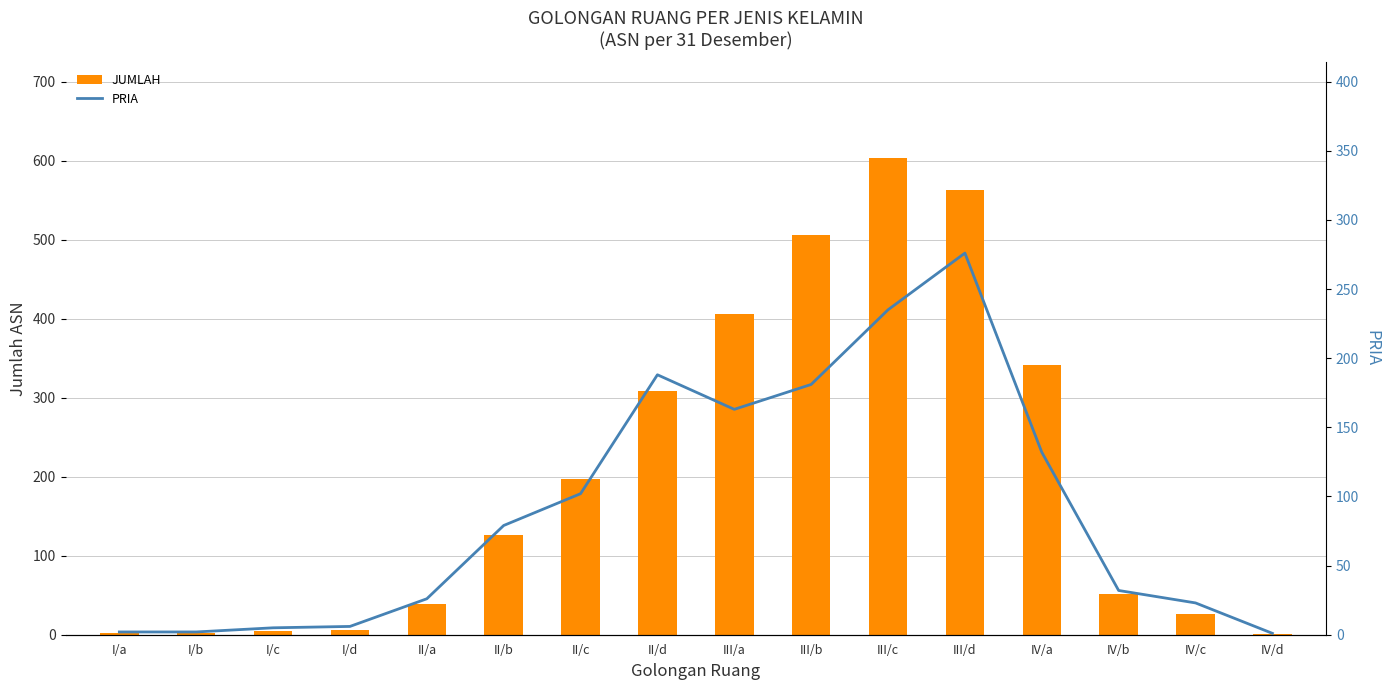

Rank the series by their average value, from highest to lowest.

JUMLAH, PRIA